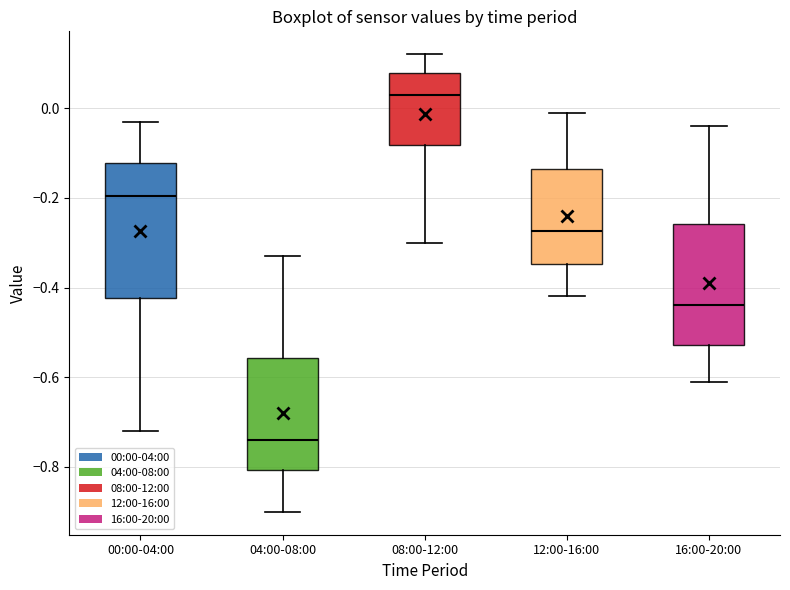

Which box has the highest median line?

08:00-12:00